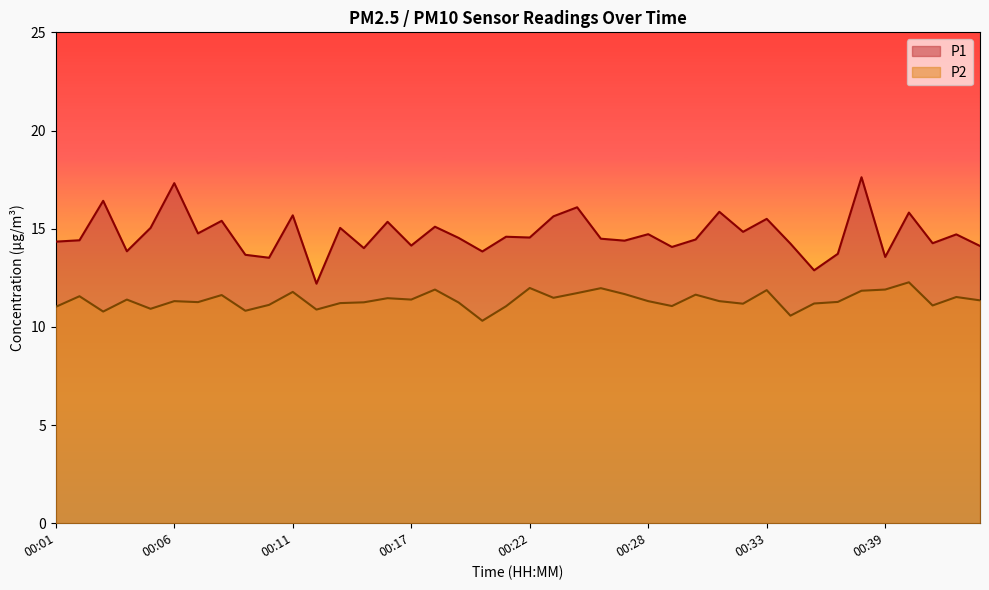

List the series in order of their peak value, lowest first.

P2, P1